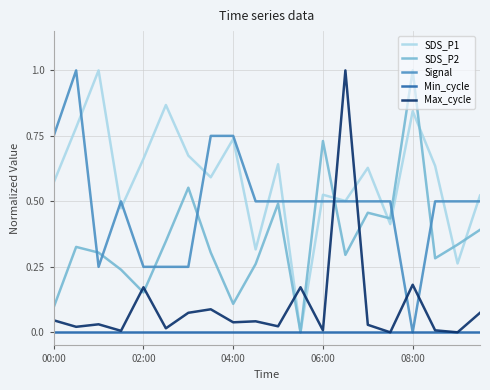

True or false: SDS_P2 has more than 2 interior local peaks.

True